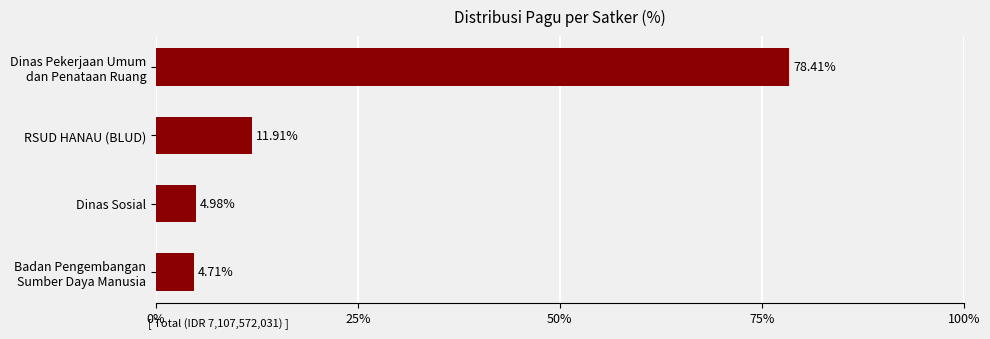

At which category does the chart reach its peak across all series?

Dinas Pekerjaan Umum
dan Penataan Ruang